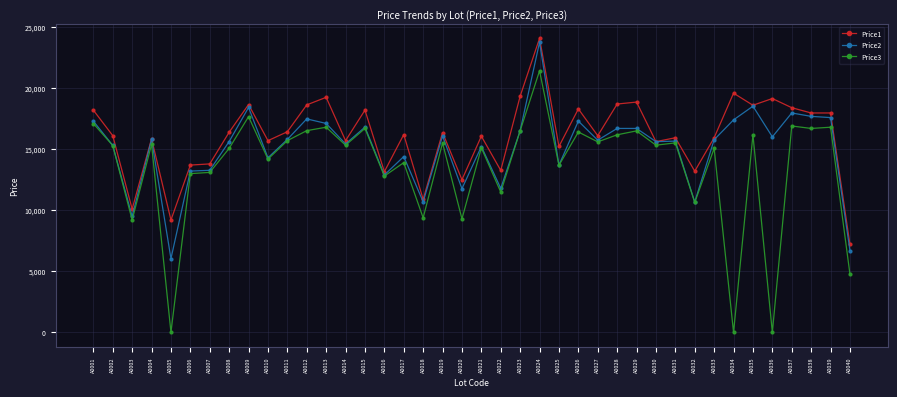

What is the value of the Price2 point at the 17th from the left?

14396